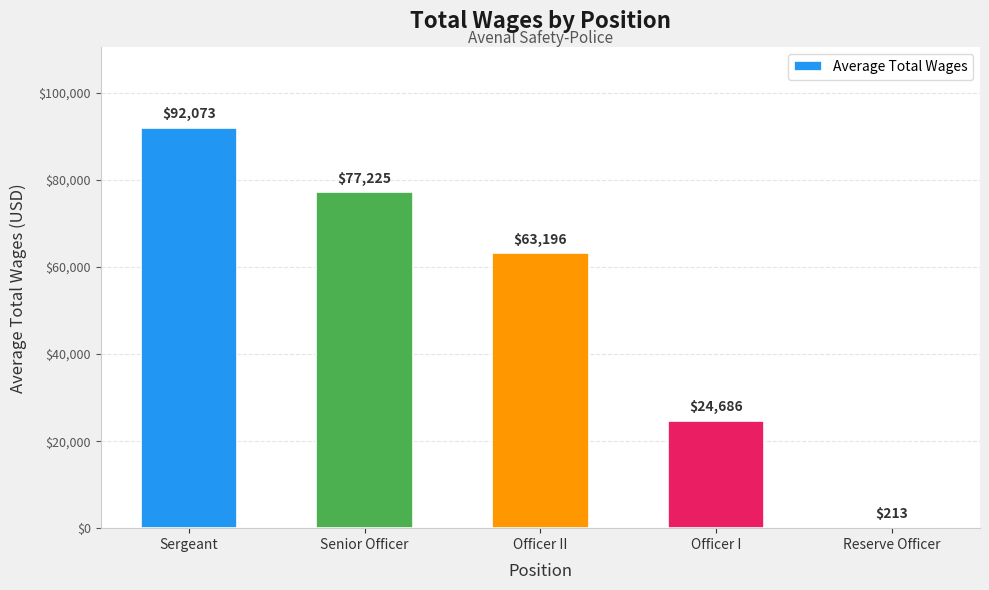

What is the average value?

51478.5